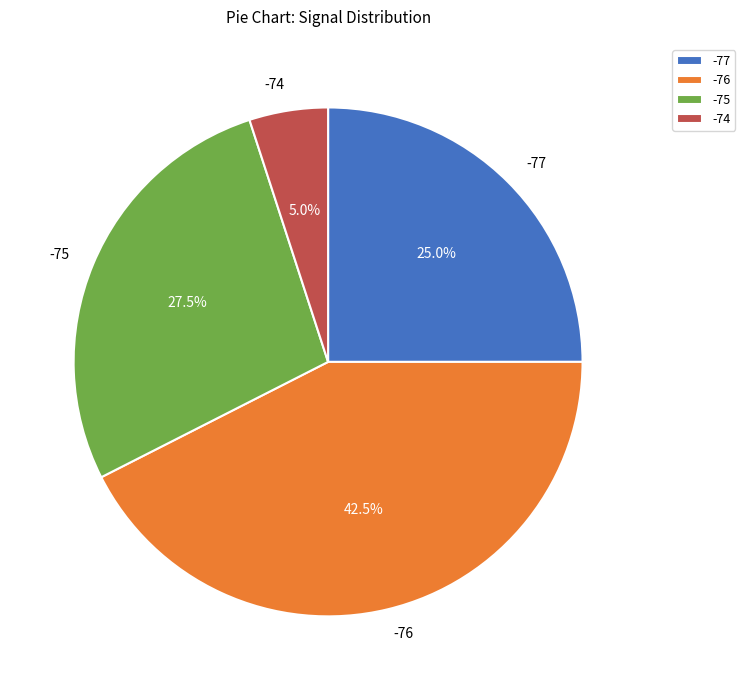

Which category has the biggest portion of the pie?

-76